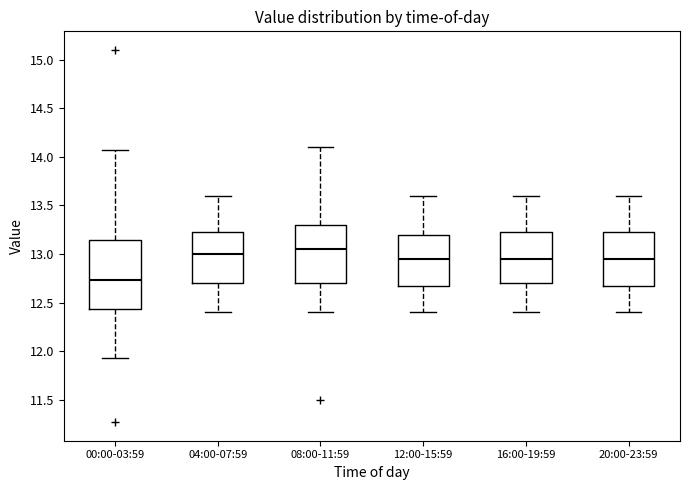

Reading left to right, read every box against the y-axis: the position of its median line, the range the box covers, and the ends of its whiskers. The values are not printed on the chart, so give them approximately, as read against the axis.

00:00-03:59: median 12.75, box 12.45 to 13.15, whiskers 11.95 to 14.05
04:00-07:59: median 13.00, box 12.70 to 13.25, whiskers 12.40 to 13.60
08:00-11:59: median 13.05, box 12.70 to 13.30, whiskers 12.40 to 14.10
12:00-15:59: median 12.95, box 12.70 to 13.20, whiskers 12.40 to 13.60
16:00-19:59: median 12.95, box 12.70 to 13.25, whiskers 12.40 to 13.60
20:00-23:59: median 12.95, box 12.70 to 13.25, whiskers 12.40 to 13.60